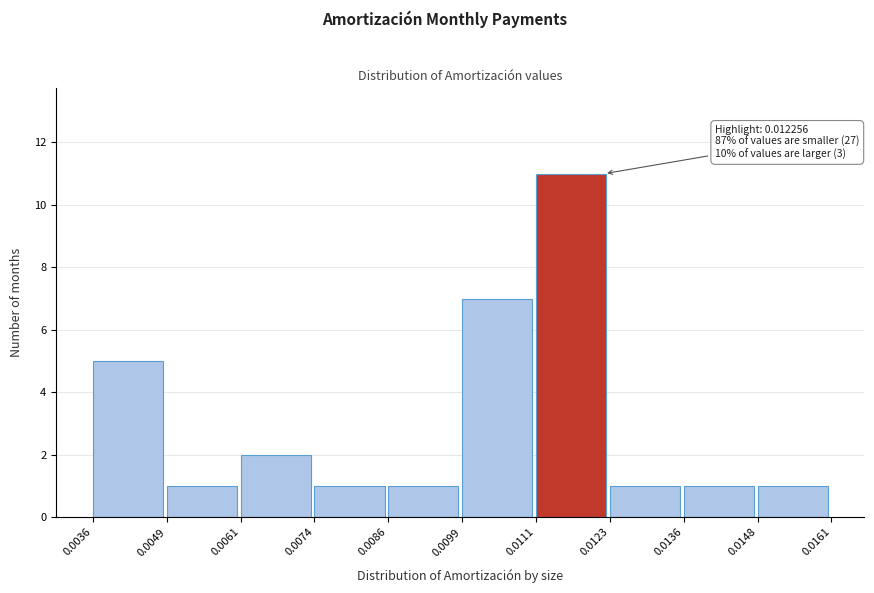

Which range on the x-axis has the tallest bar?

0.0111 to 0.0123